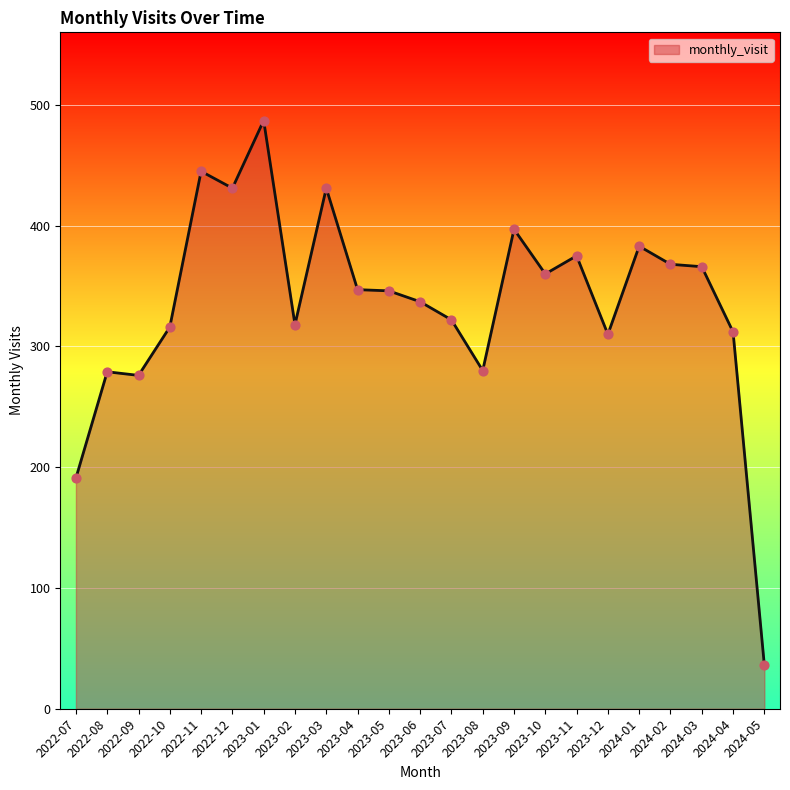

Between 2023-09 and 2022-08, which is larger?

2023-09